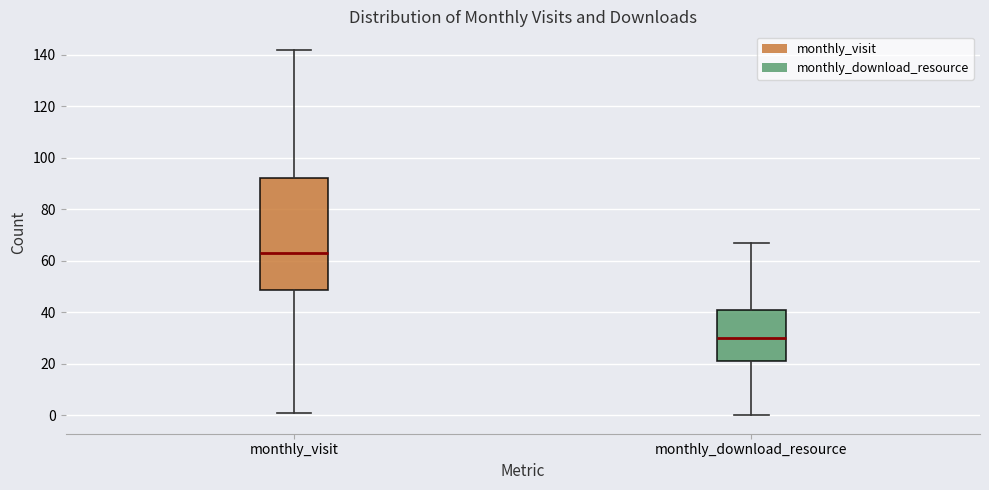

Comparing the boxes themselves (not the whiskers), which one is the tallest?

monthly_visit